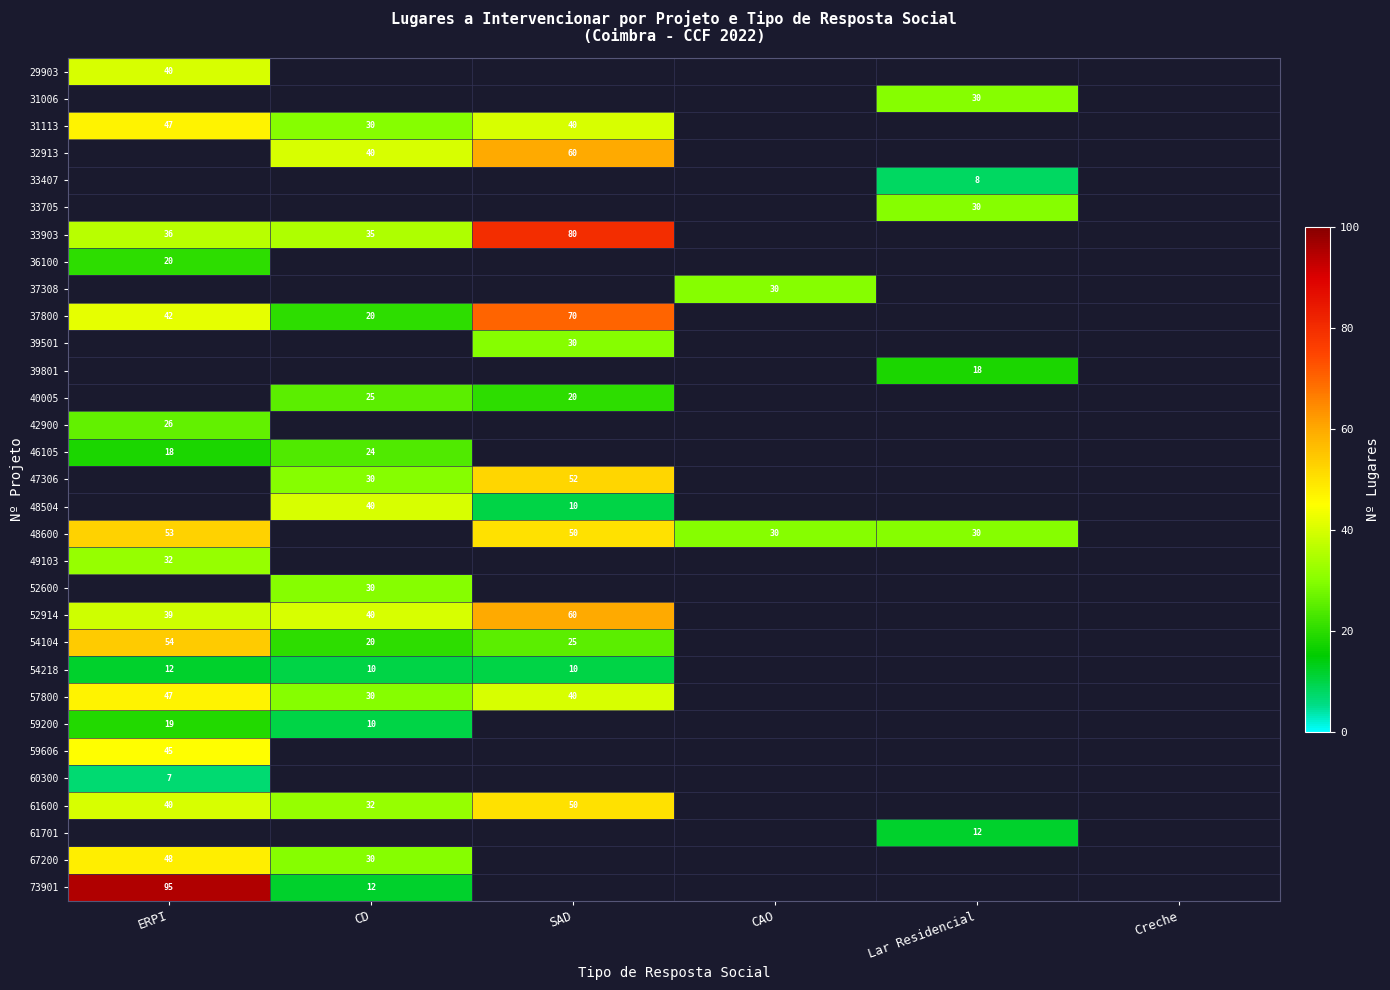

What is the sum of the 40005 values at SAD and CD?

45